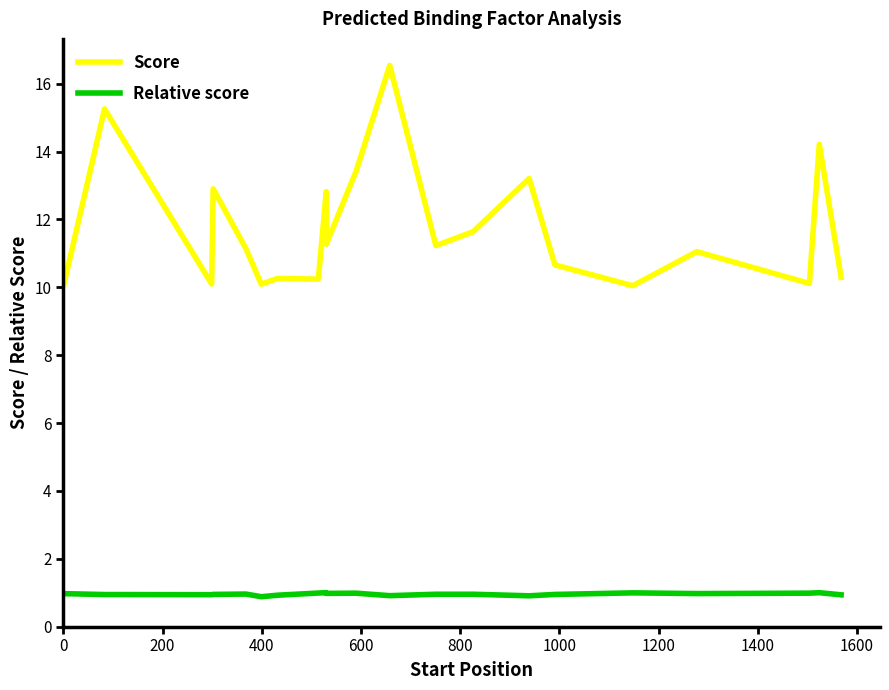

List the series in order of their peak value, lowest first.

Relative score, Score